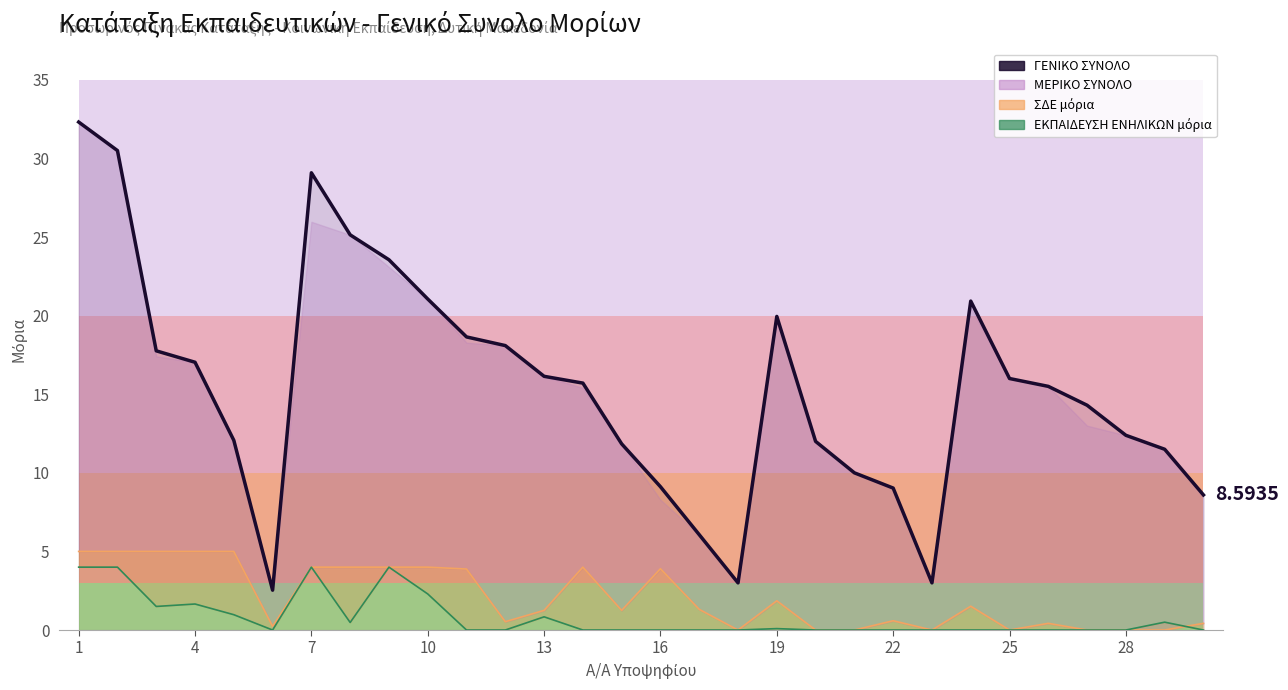

Where does the ΣΔΕ μόρια (line) series first go above 1?

1